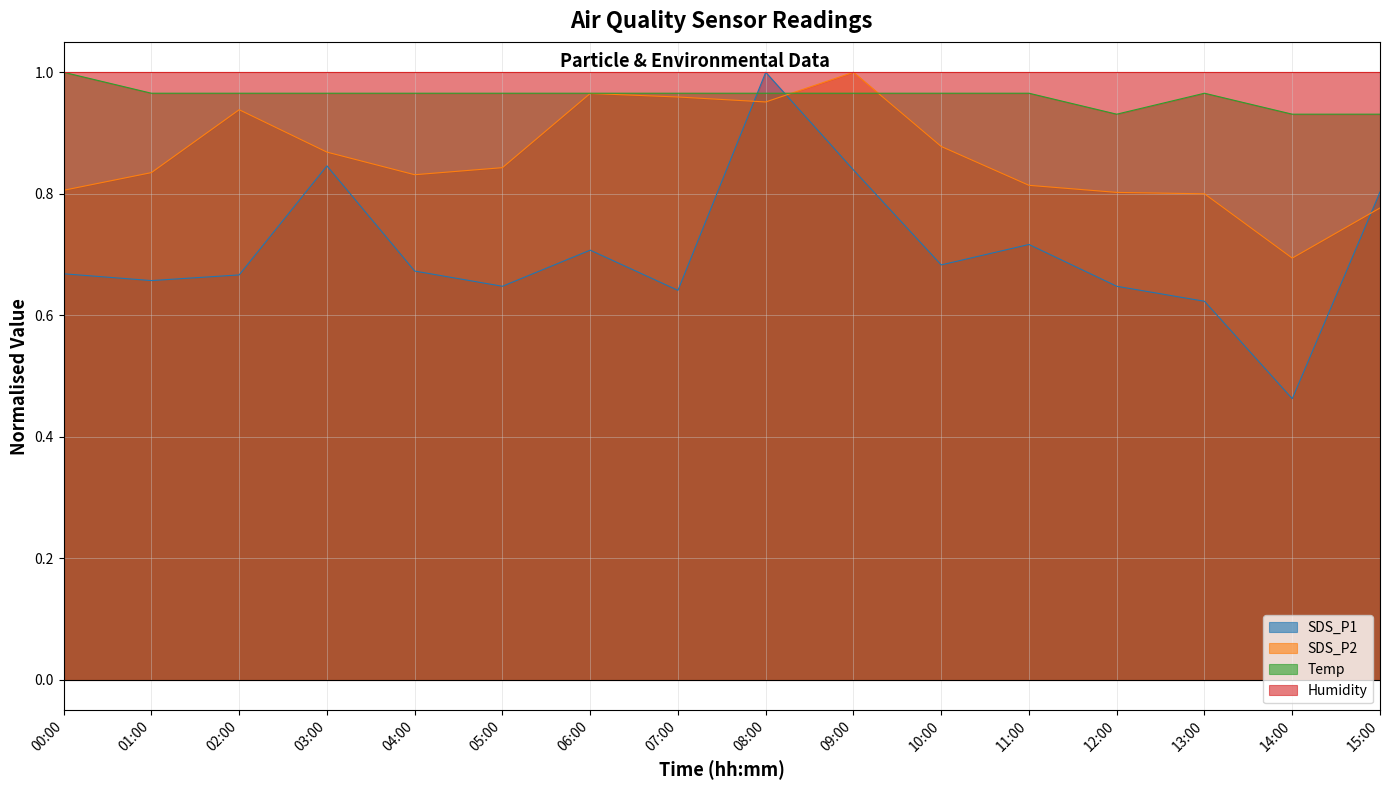

True or false: SDS_P1 has a value of 0.4 at 08:00.

False